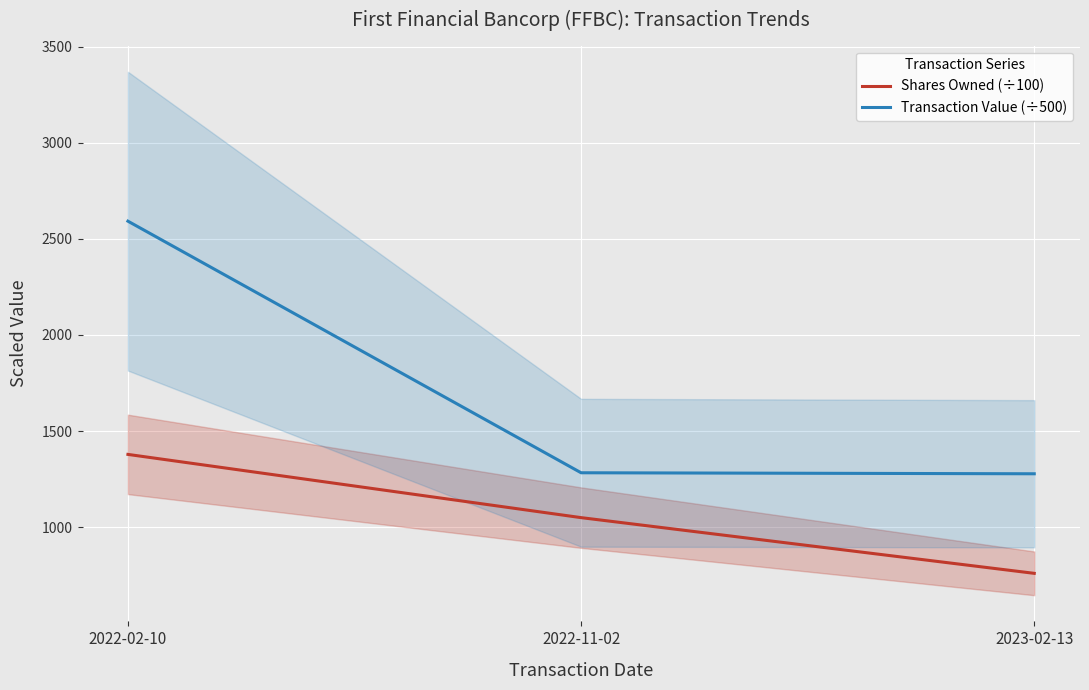

What are all the series names shown in the legend?

Shares Owned (÷100), Transaction Value (÷500)